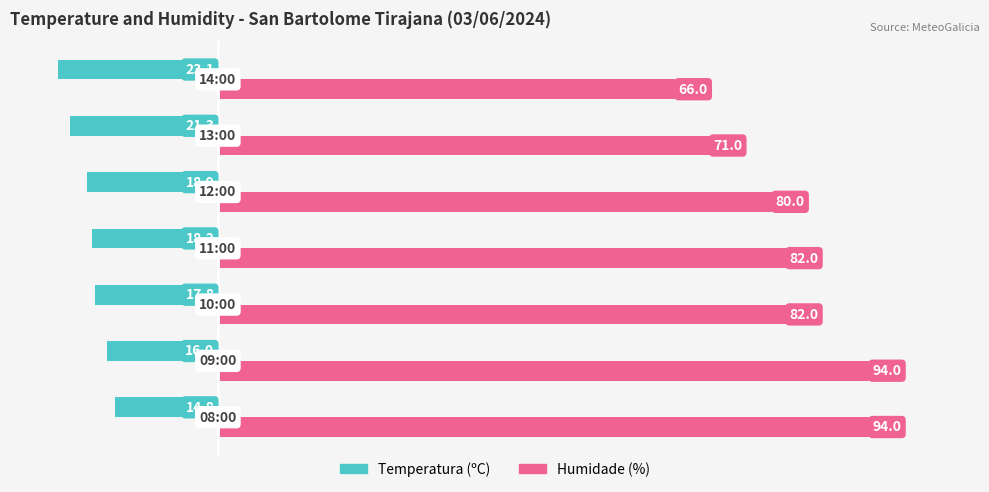

What is the difference between the maximum and minimum values in the Temperatura (ºC) series?

8.3